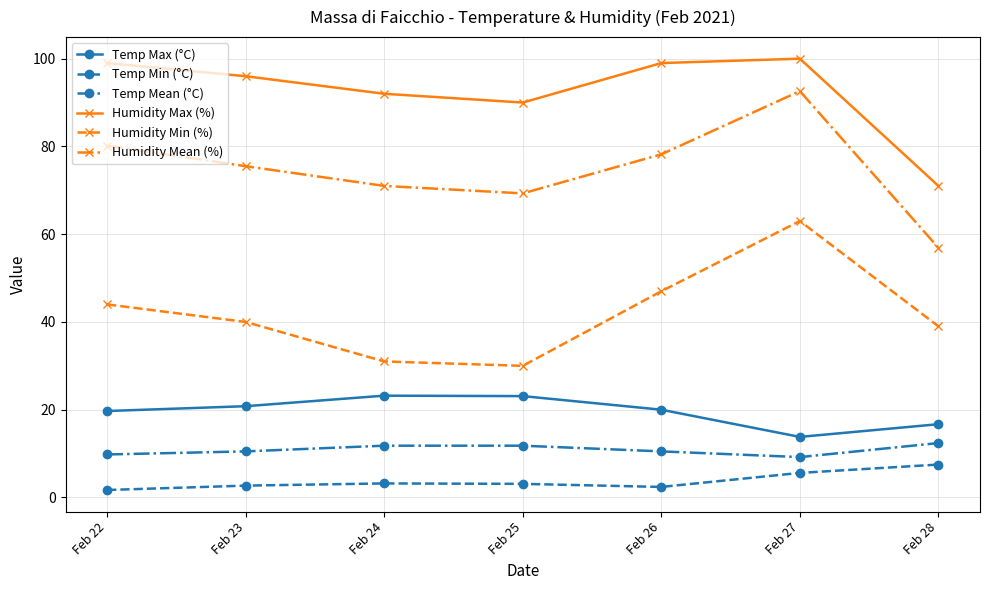

What is the difference between the second highest and second lowest values in the Humidity Mean (%) series?

10.9